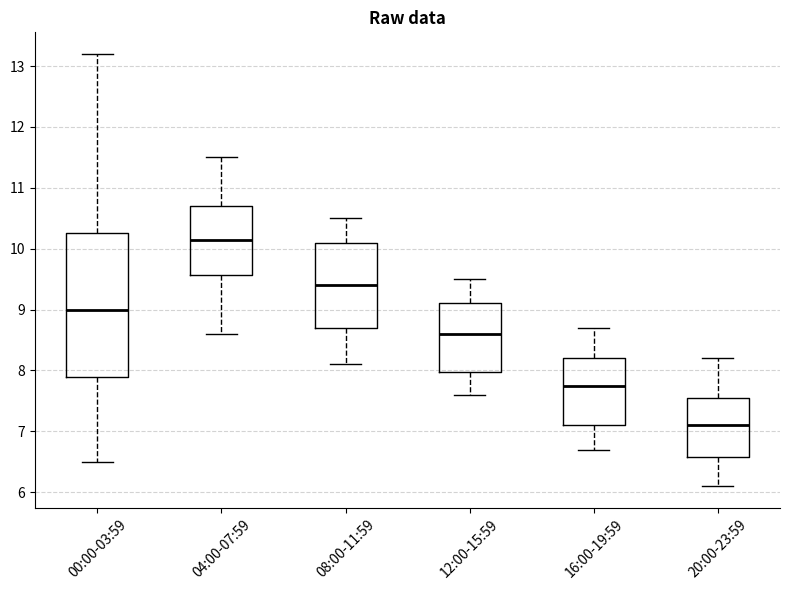

Reading left to right, read every box against the y-axis: the position of its median line, the range the box covers, and the ends of its whiskers. The values are not printed on the chart, so give them approximately, as read against the axis.

00:00-03:59: median 9.0, box 7.9 to 10.3, whiskers 6.5 to 13.2
04:00-07:59: median 10.2, box 9.6 to 10.7, whiskers 8.6 to 11.5
08:00-11:59: median 9.4, box 8.7 to 10.1, whiskers 8.1 to 10.5
12:00-15:59: median 8.6, box 8.0 to 9.1, whiskers 7.6 to 9.5
16:00-19:59: median 7.8, box 7.1 to 8.2, whiskers 6.7 to 8.7
20:00-23:59: median 7.1, box 6.6 to 7.6, whiskers 6.1 to 8.2